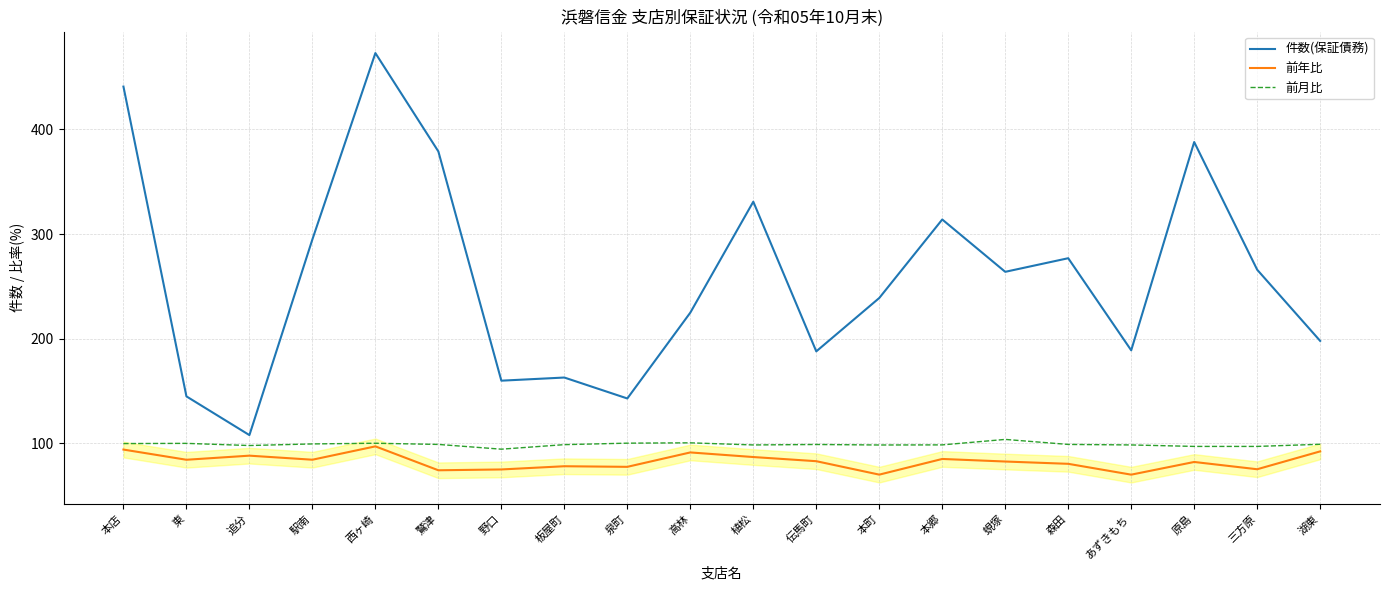

In 前月比, how many points are higher than both neighbors (excluding endpoints)?

5